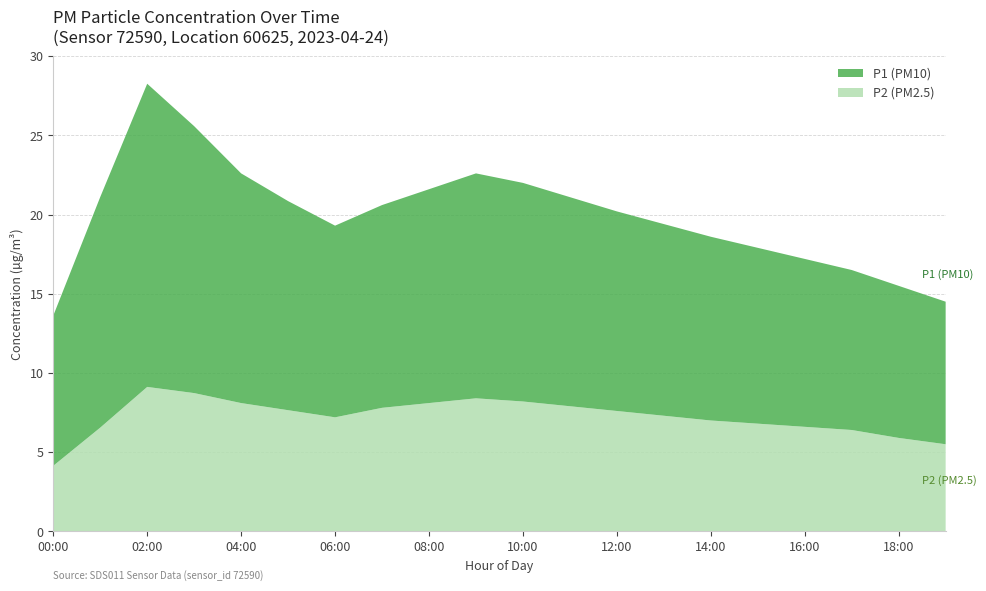

What is the difference between the maximum and minimum values in the P2 (PM2.5) series?

5.0